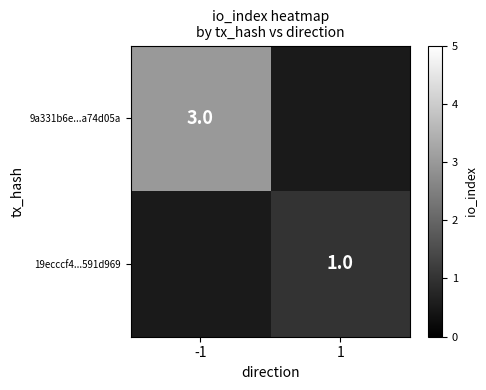

True or false: 9a331b6e...a74d05a has a value of 1 at -1.

False